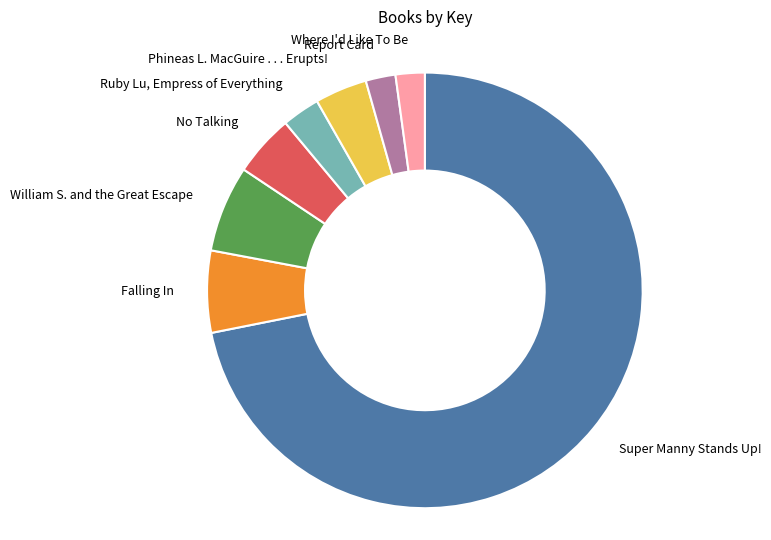

Is it true that William S. and the Great Escape is 1% of the pie?

False